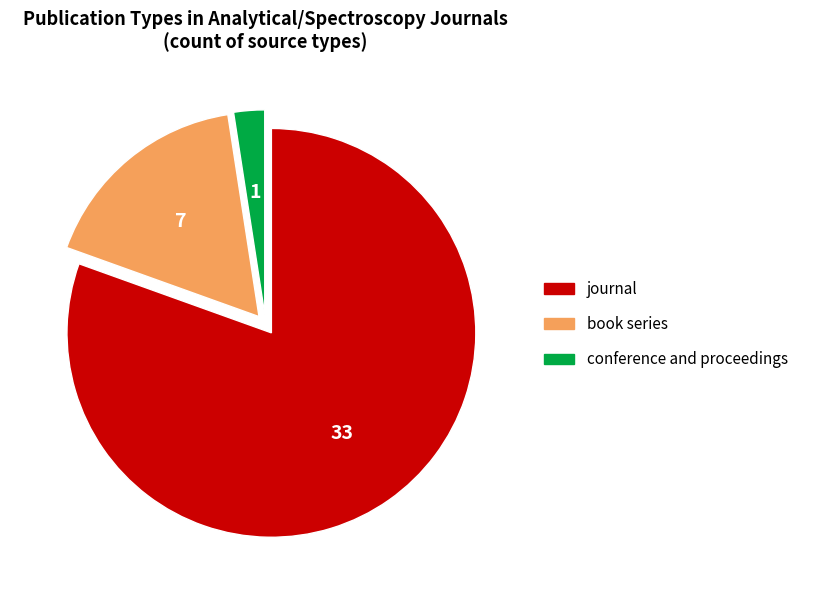

How many slices are in this pie chart?

3